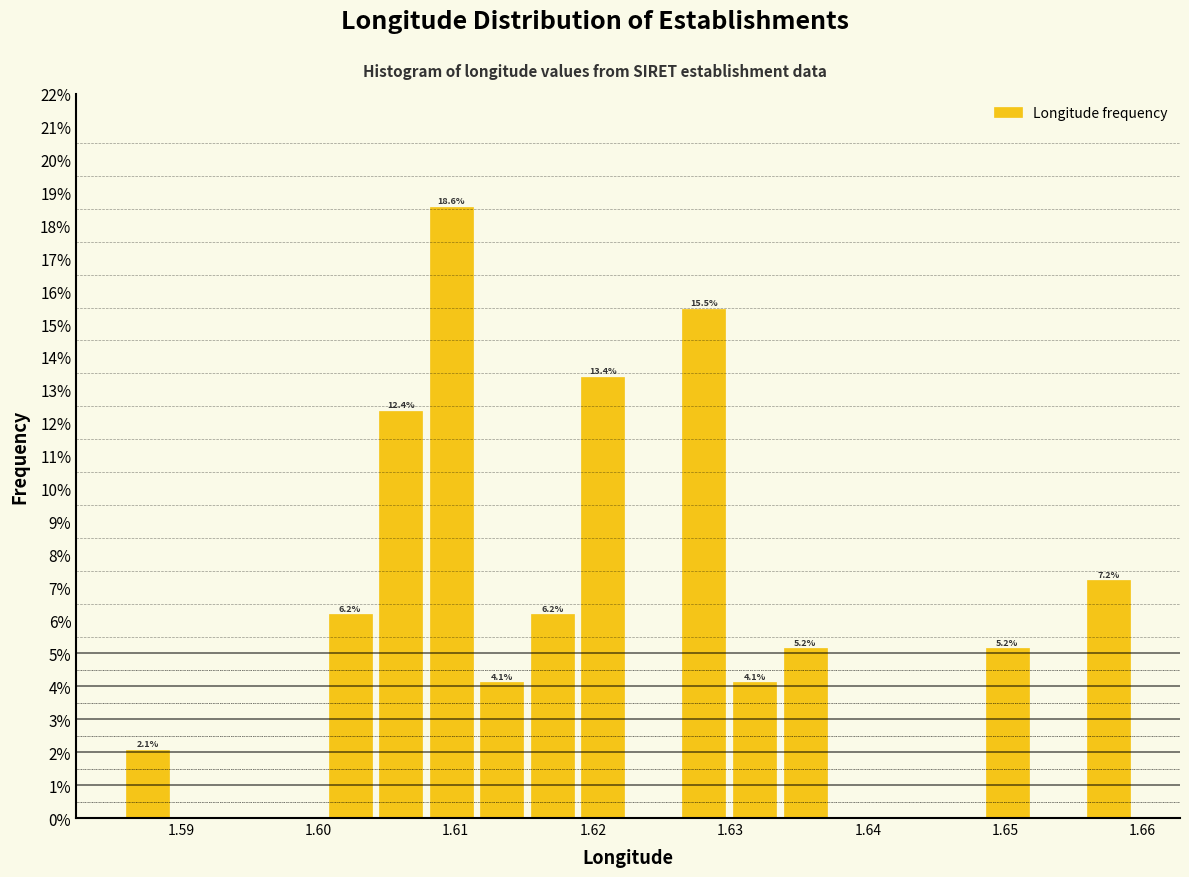

Read against the x-axis, roughly where is the centre of the tallest bar?

1.610